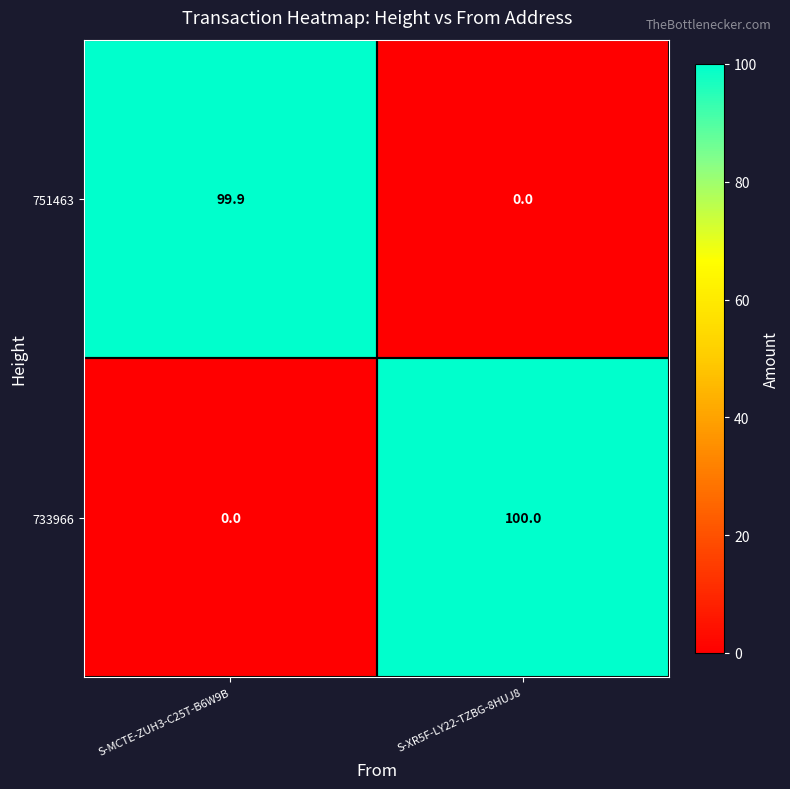

Reading left to right, extract all data points from this chart.

751463: S-MCTE-ZUH3-C25T-B6W9B=99.9	S-XR5F-LY22-TZBG-8HUJ8=0.0
733966: S-MCTE-ZUH3-C25T-B6W9B=0.0	S-XR5F-LY22-TZBG-8HUJ8=100.0